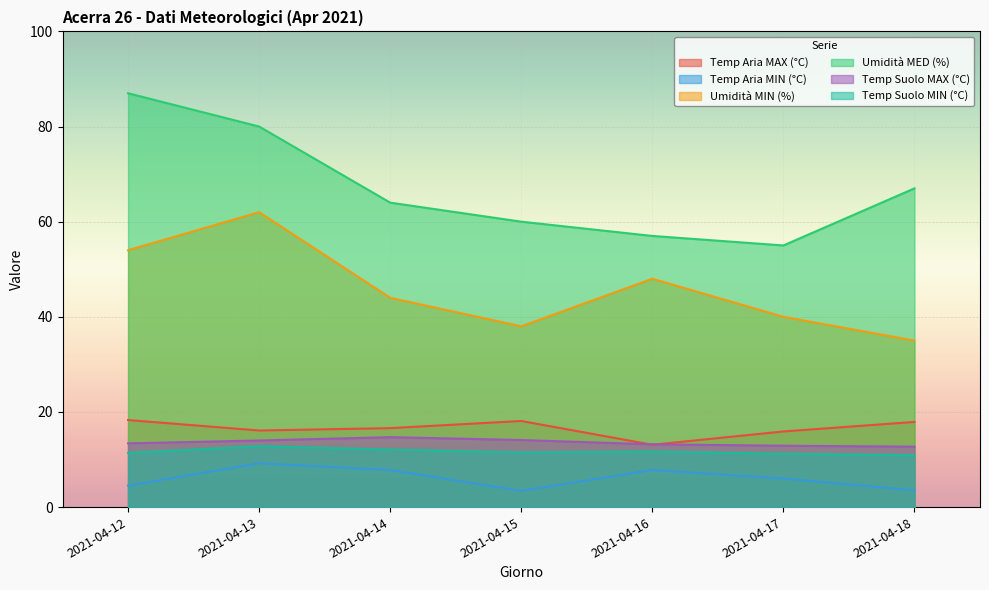

At how many categories does at least one series exceed 54?

7